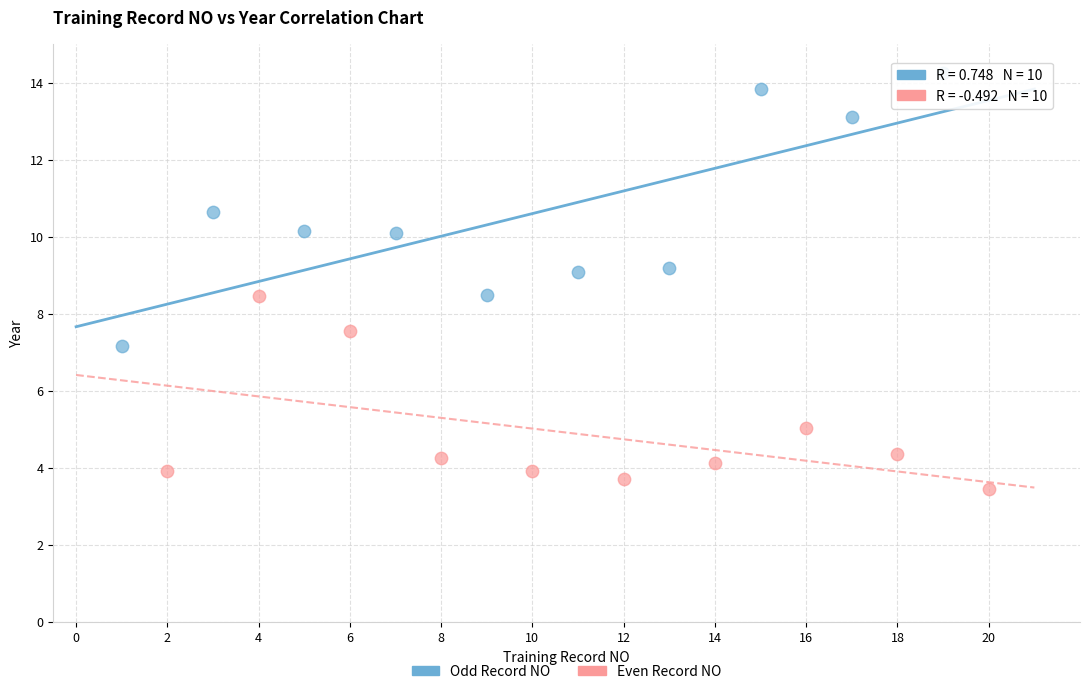

Which series has the largest Y range (max minus min)?

Odd Record NO